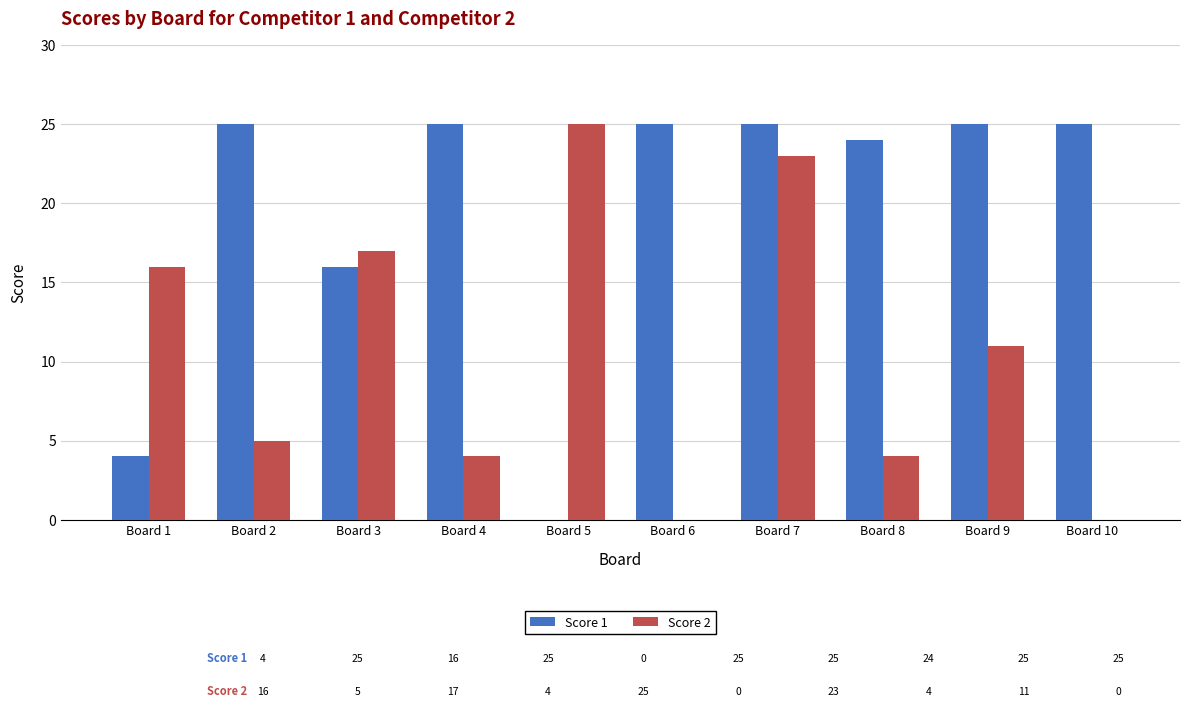

What is the sum of the Score 2 values at Board 2 and Board 10?

5